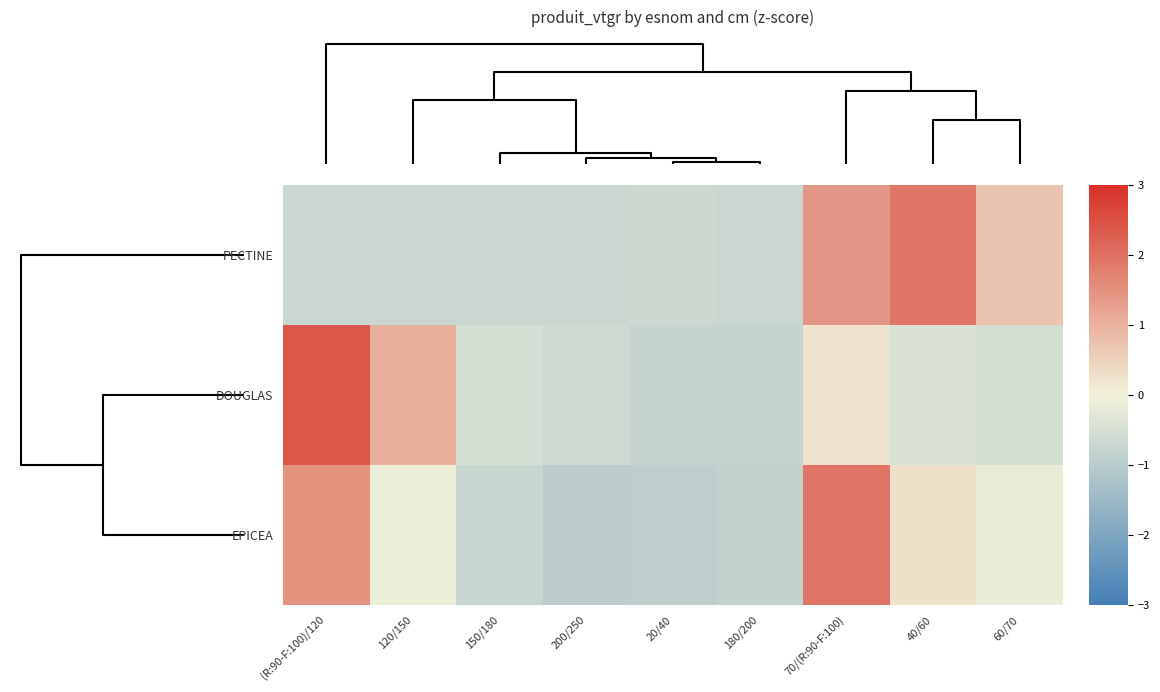

Reading left to right, extract all data points from this chart.

PECTINE: (R:90-F:100)/120=-0.7	120/150=-0.7	150/180=-0.7	200/250=-0.7	20/40=-0.7	180/200=-0.7	70/(R:90-F:100)=1.4	40/60=1.9	60/70=0.7
DOUGLAS: (R:90-F:100)/120=2.4	120/150=1.0	150/180=-0.5	200/250=-0.6	20/40=-0.8	180/200=-0.8	70/(R:90-F:100)=0.3	40/60=-0.4	60/70=-0.5
EPICEA: (R:90-F:100)/120=1.5	120/150=-0.1	150/180=-0.7	200/250=-1.0	20/40=-0.9	180/200=-0.9	70/(R:90-F:100)=1.9	40/60=0.3	60/70=-0.2